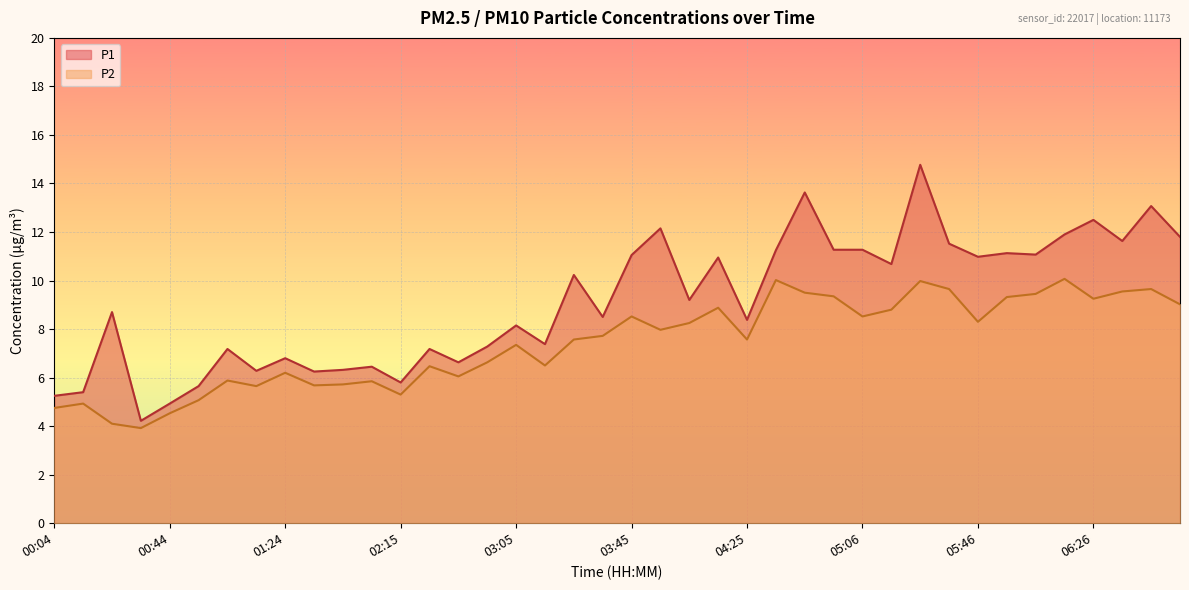

Which series has the largest range (max minus min)?

P1